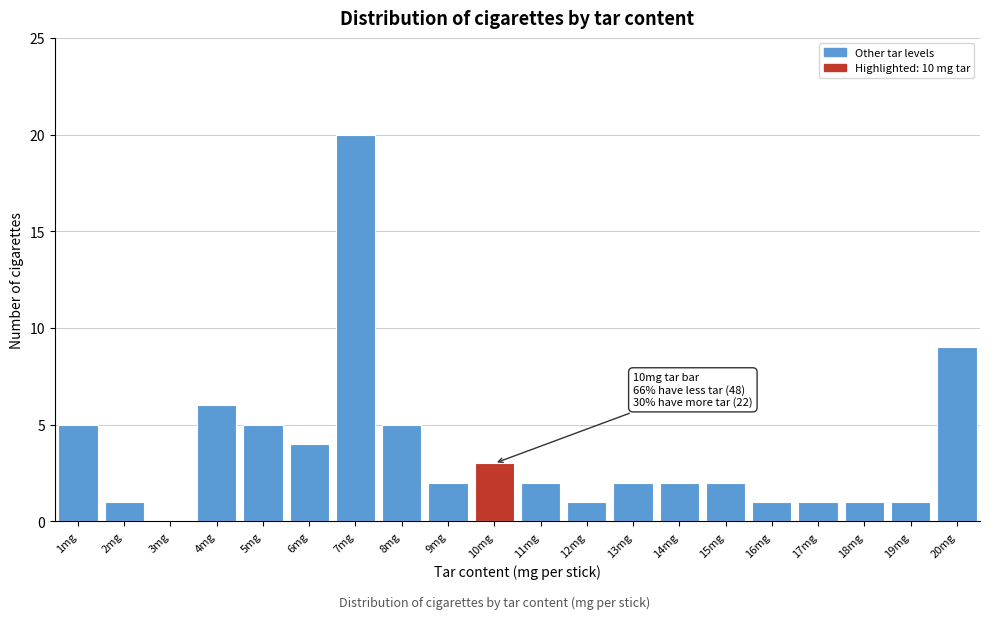

Which range on the x-axis has the tallest bar?

6.5 to 7.5